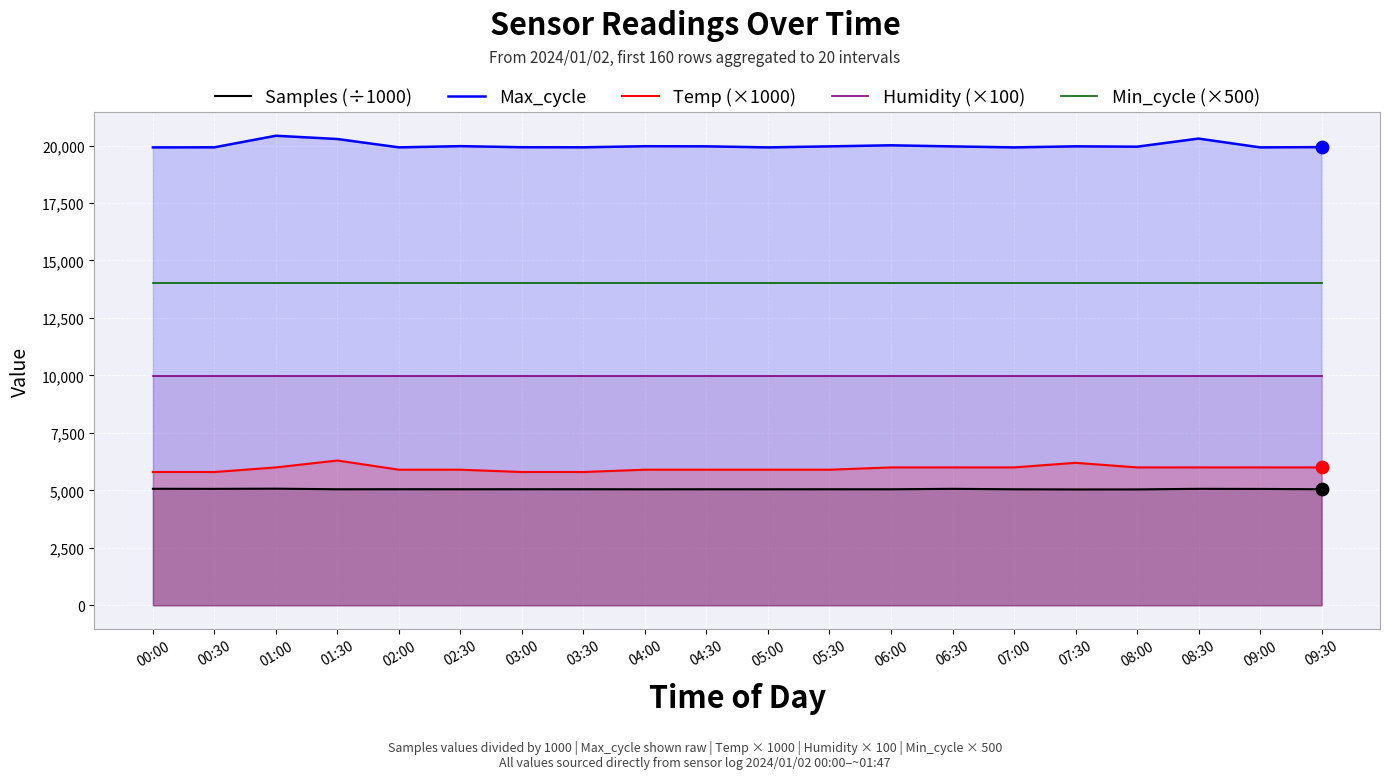

At how many categories does at least one series exceed 19778?

20